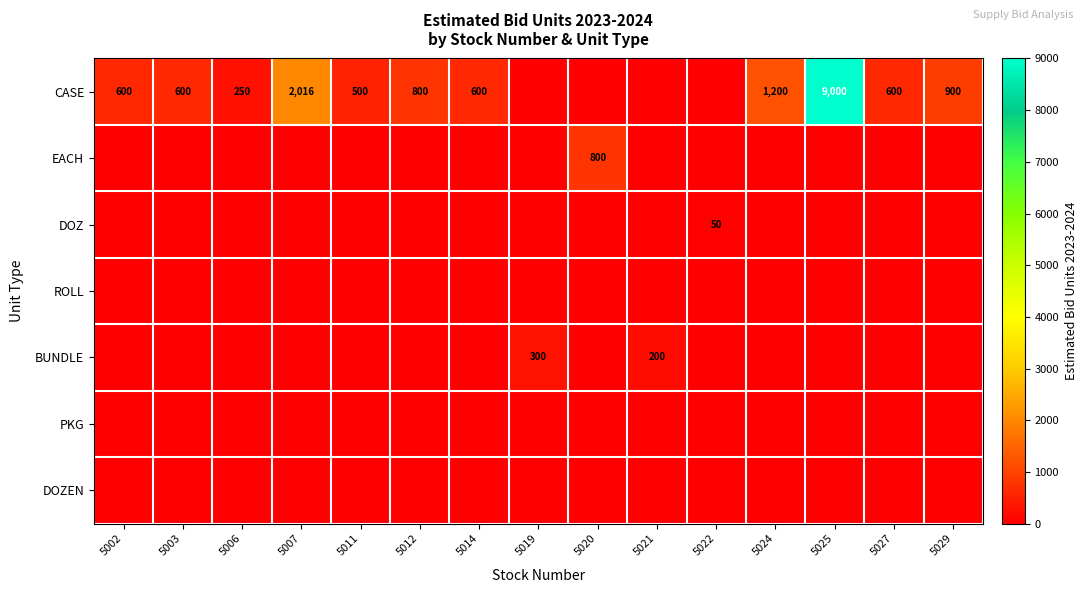

What is the difference between the CASE values at 5025 and 5002?

8400